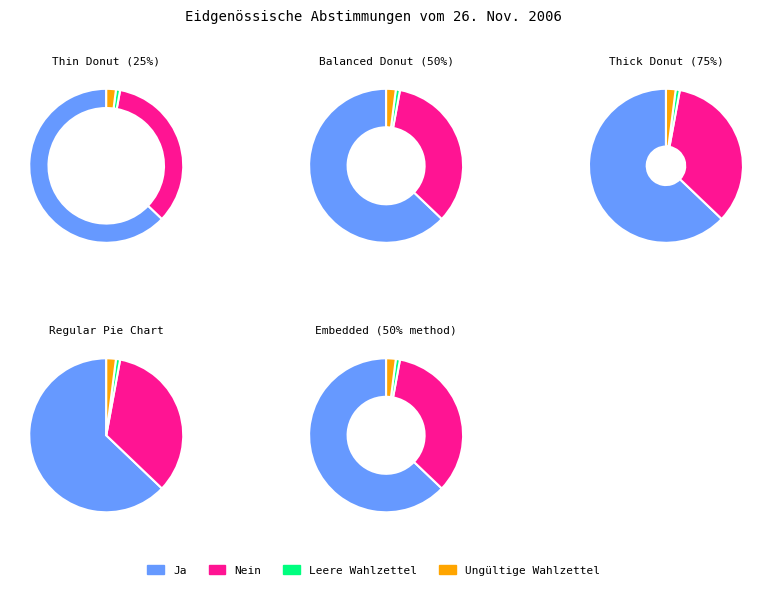

Does Mittelwallis account for over 50% of the chart?

No